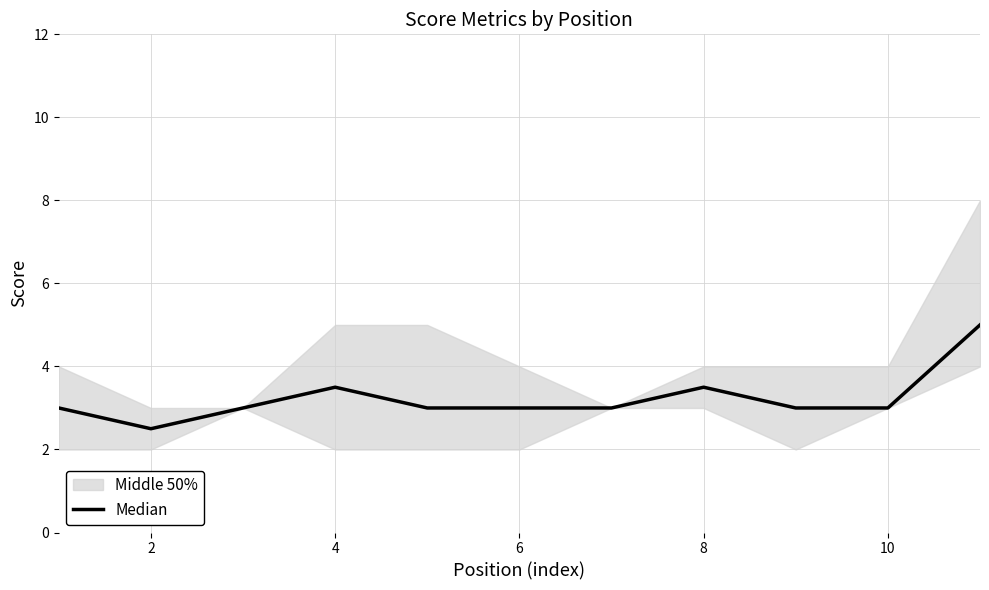

Is it true that the value at 10 is 6.6?

False